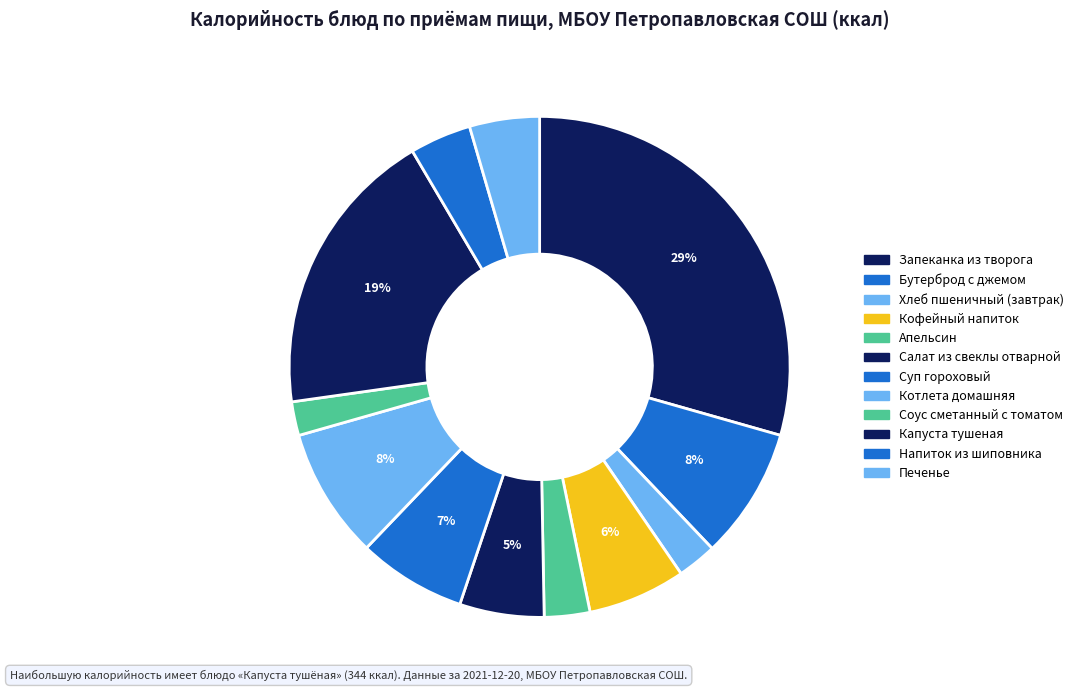

How many slices are in this pie chart?

12